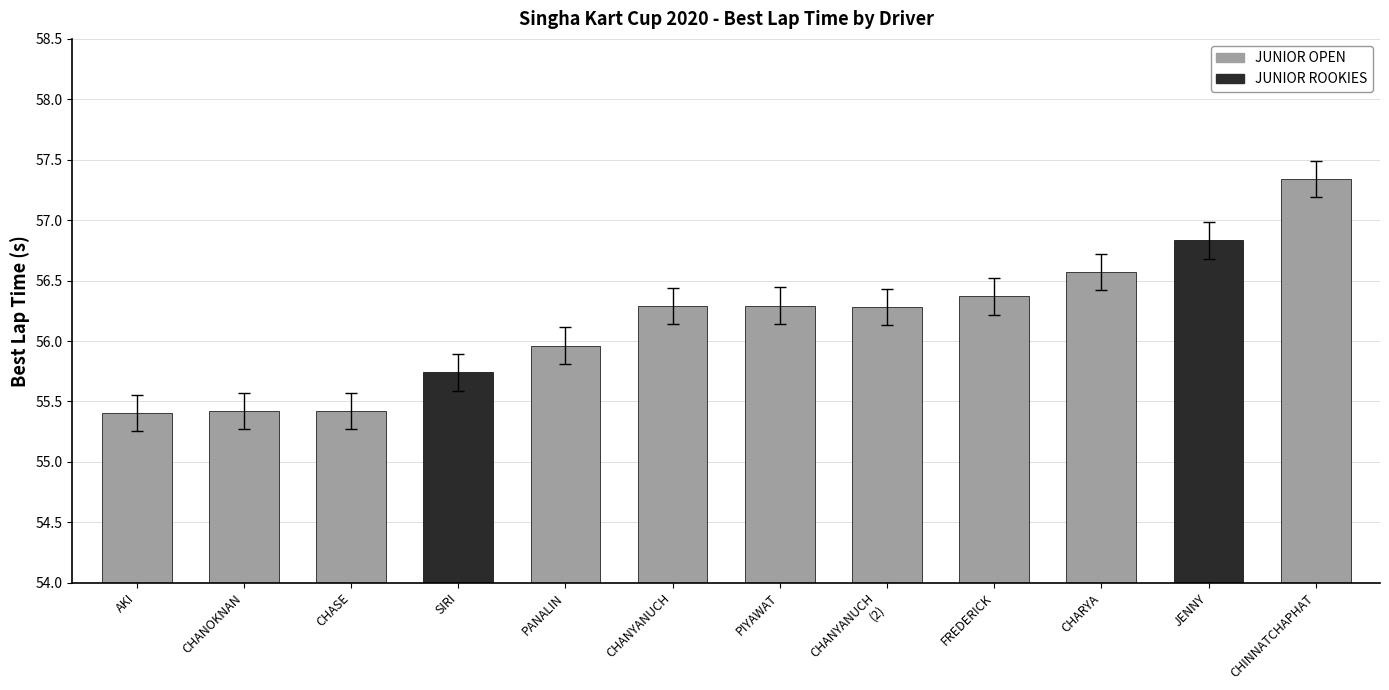

At which label does the data first exceed 56?

CHANYANUCH